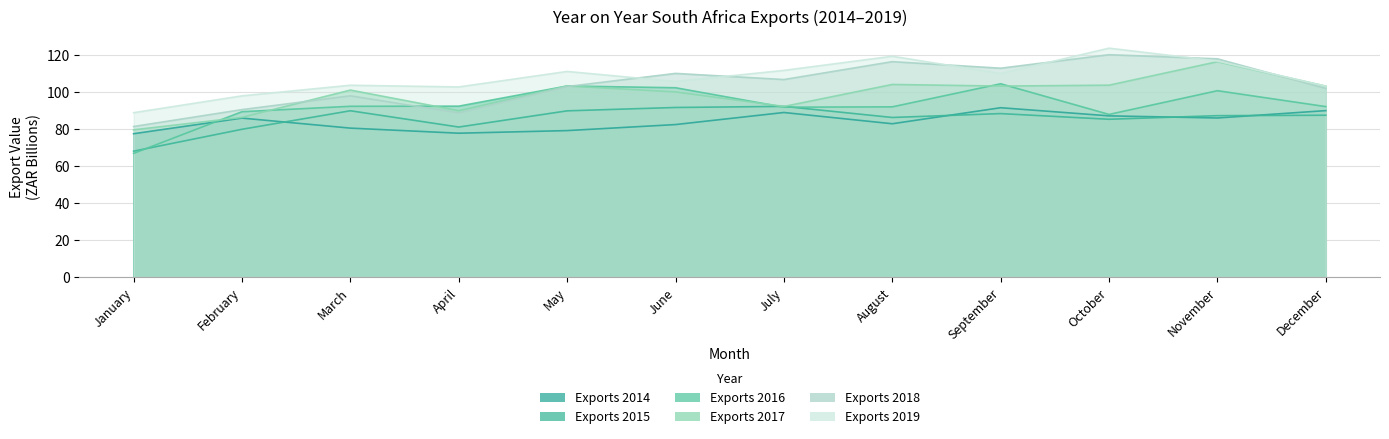

What is the difference between the maximum and second lowest values in the Exports 2016 series?

16.6